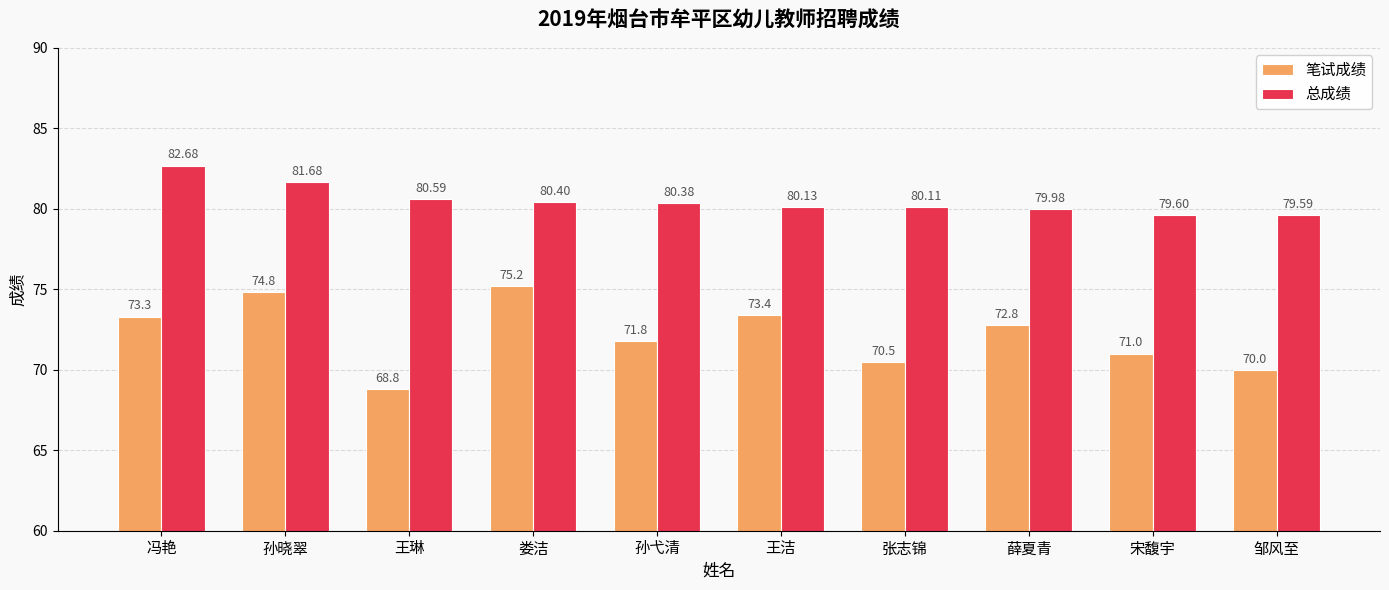

List the series in order of their peak value, highest first.

总成绩, 笔试成绩